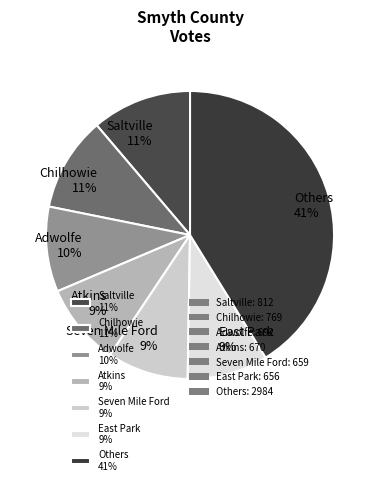

Is there a majority slice in this chart?

No